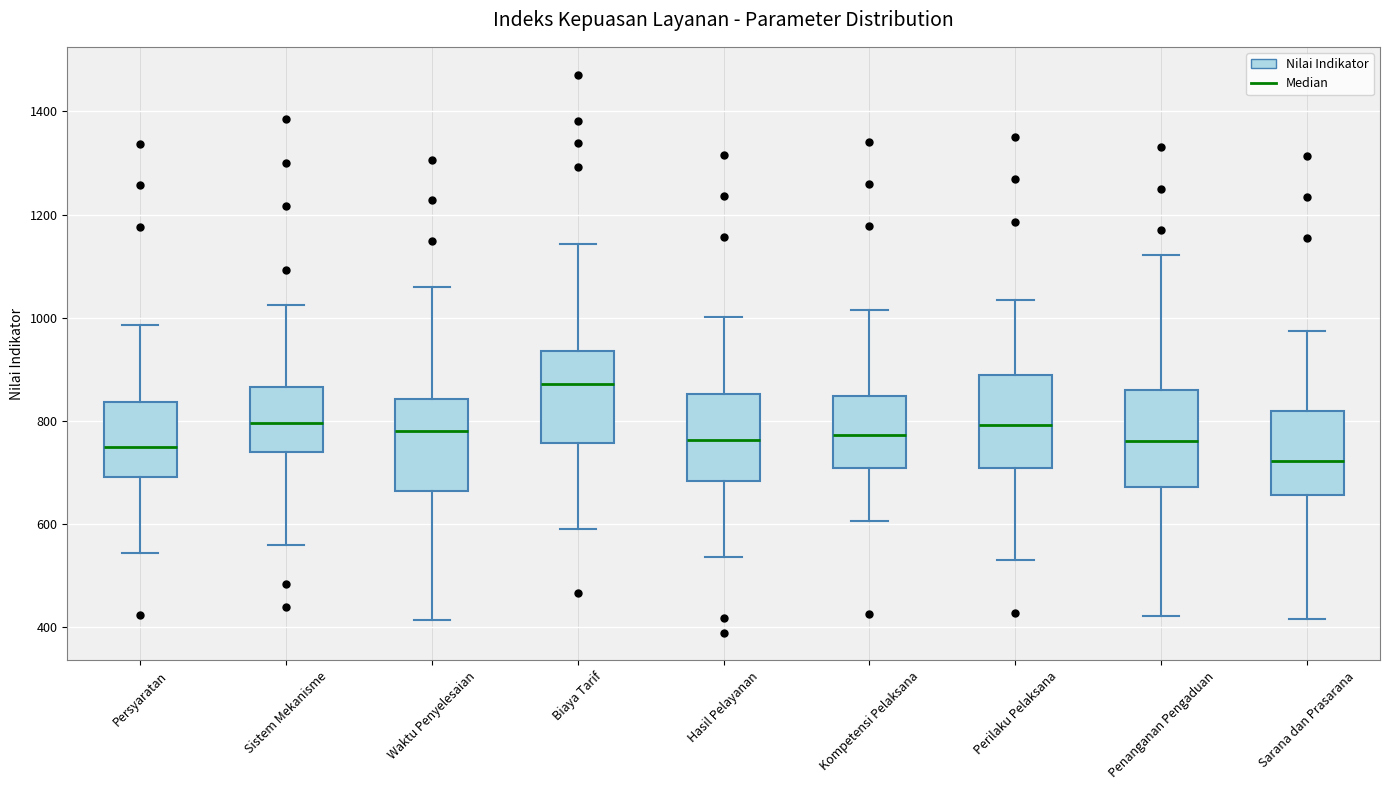

Reading left to right, read every box against the y-axis: the position of its median line, the range the box covers, and the ends of its whiskers. The values are not printed on the chart, so give them approximately, as read against the axis.

Persyaratan: median 740, box 700 to 840, whiskers 540 to 980
Sistem Mekanisme: median 800, box 740 to 860, whiskers 560 to 1020
Waktu Penyelesaian: median 780, box 660 to 840, whiskers 420 to 1060
Biaya Tarif: median 880, box 760 to 940, whiskers 600 to 1140
Hasil Pelayanan: median 760, box 680 to 860, whiskers 540 to 1000
Kompetensi Pelaksana: median 780, box 700 to 840, whiskers 600 to 1020
Perilaku Pelaksana: median 800, box 700 to 880, whiskers 540 to 1040
Penanganan Pengaduan: median 760, box 680 to 860, whiskers 420 to 1120
Sarana dan Prasarana: median 720, box 660 to 820, whiskers 420 to 980